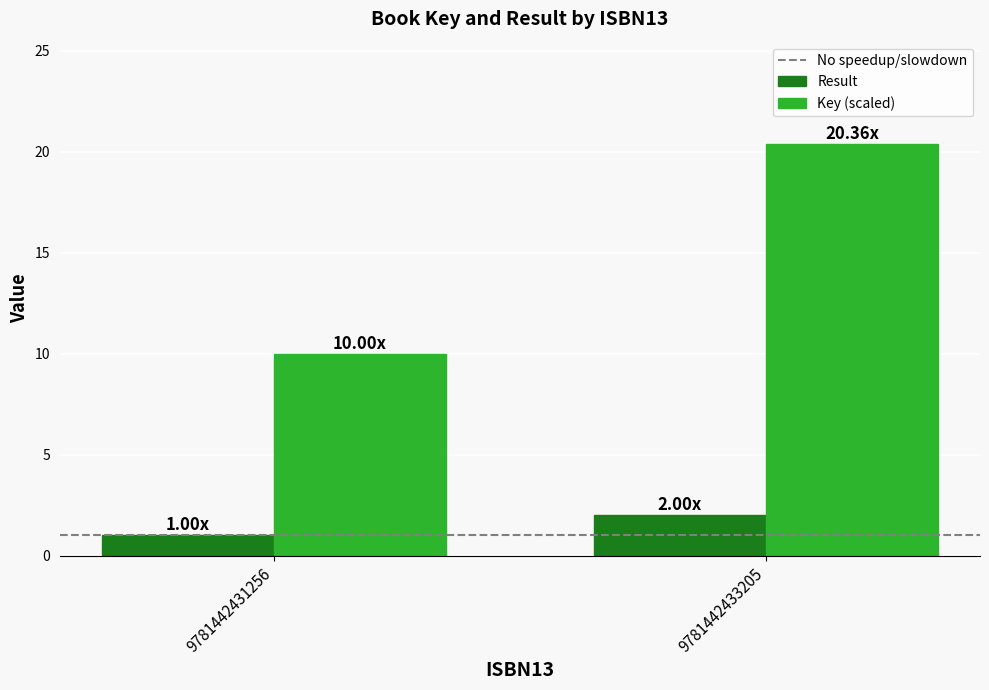

The value of Result at 9781442433205 is 1.0. True or false?

False